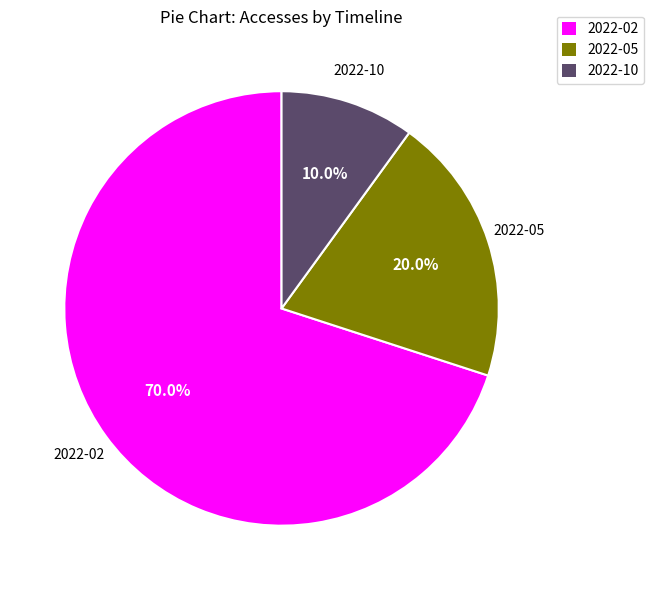

Which has a higher value, 2022-05 or 2022-02?

2022-02